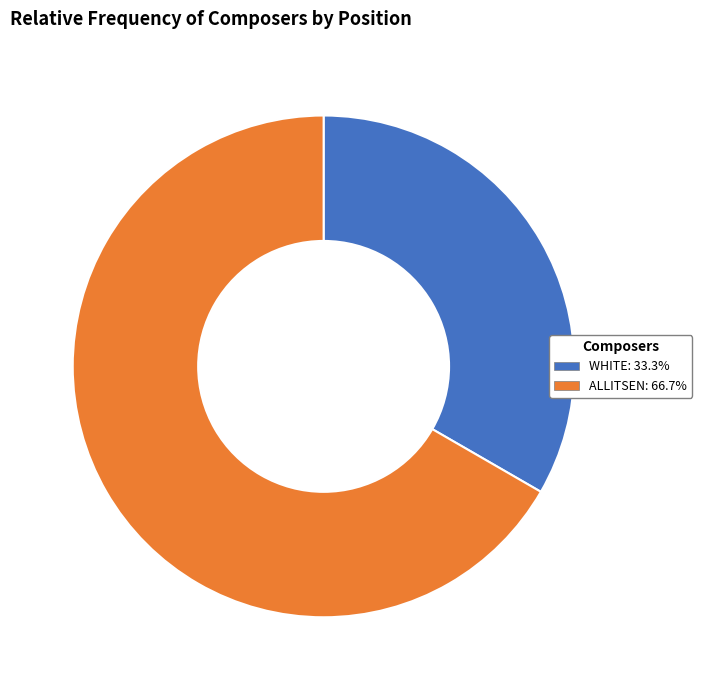

Is the sum of WHITE and ALLITSEN greater than half?

Yes